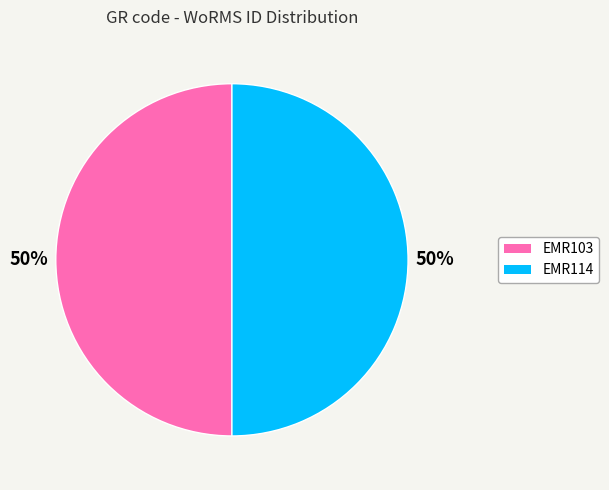

Combined, do EMR114 and EMR103 account for over 50%?

Yes